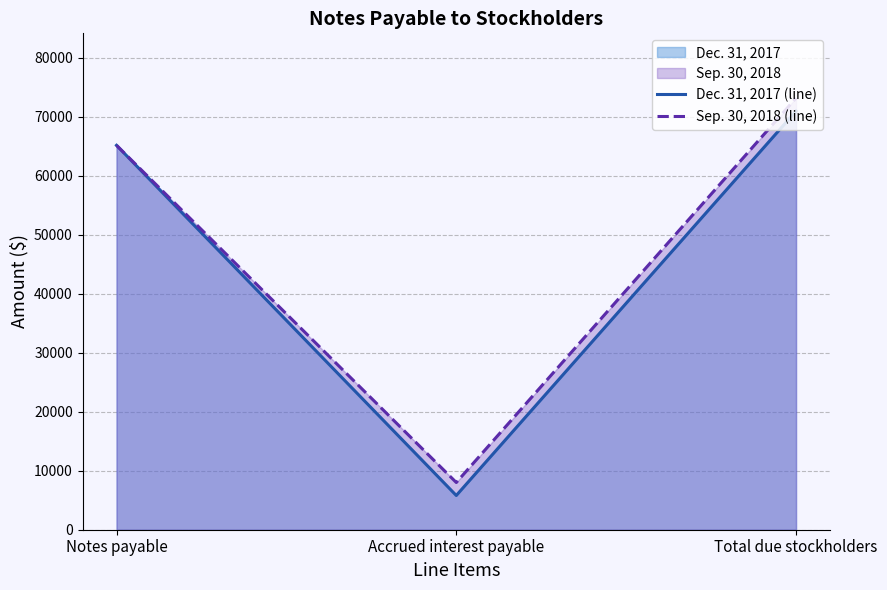

Between Notes payable and Accrued interest payable, which is larger?

Notes payable